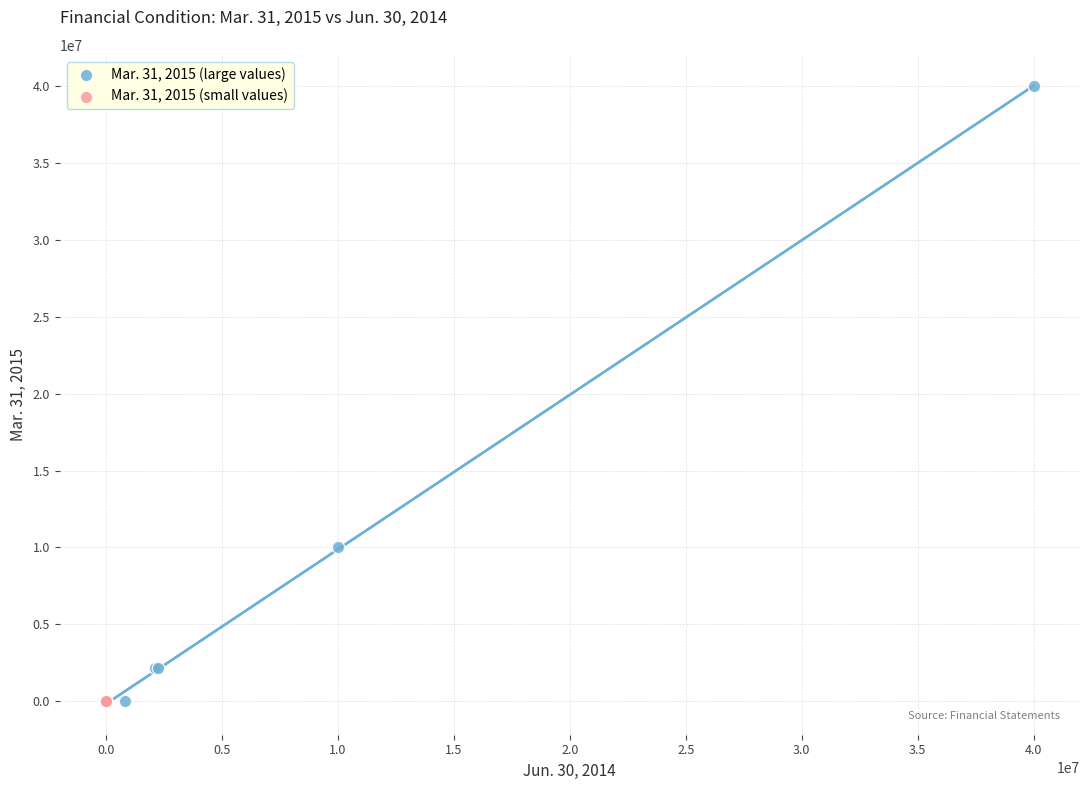

Which series reaches the maximum Y coordinate?

Mar. 31, 2015 (large values)